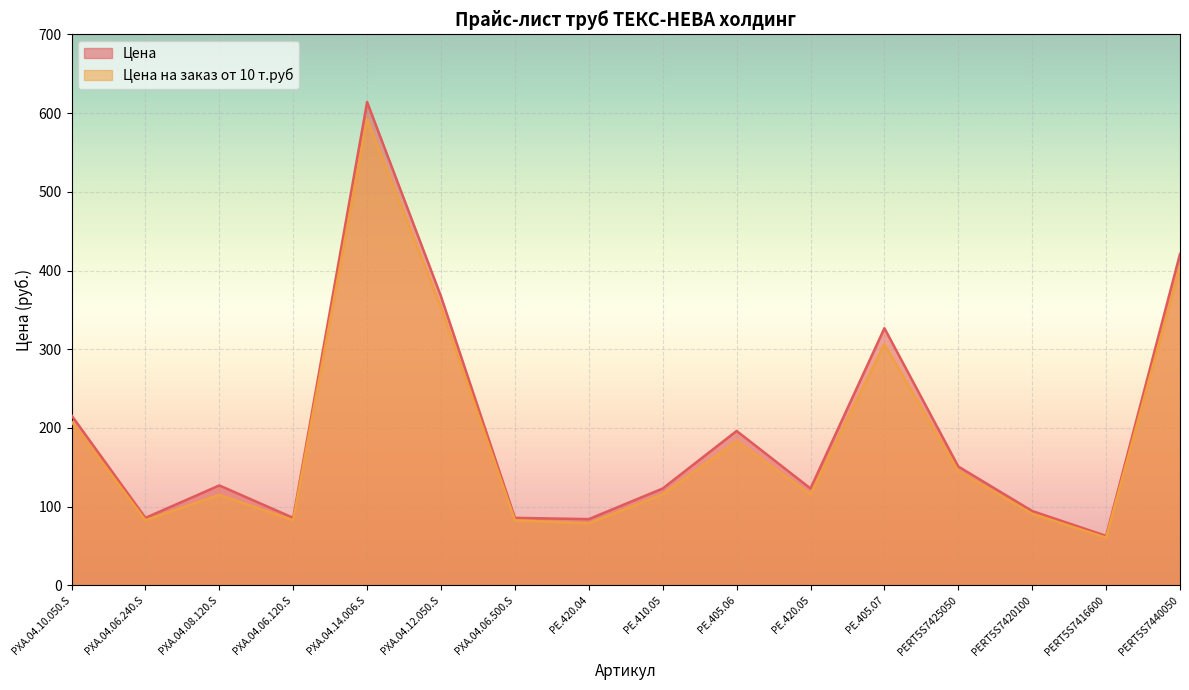

Read the Цена value at PXA.04.14.006.S.

614.0